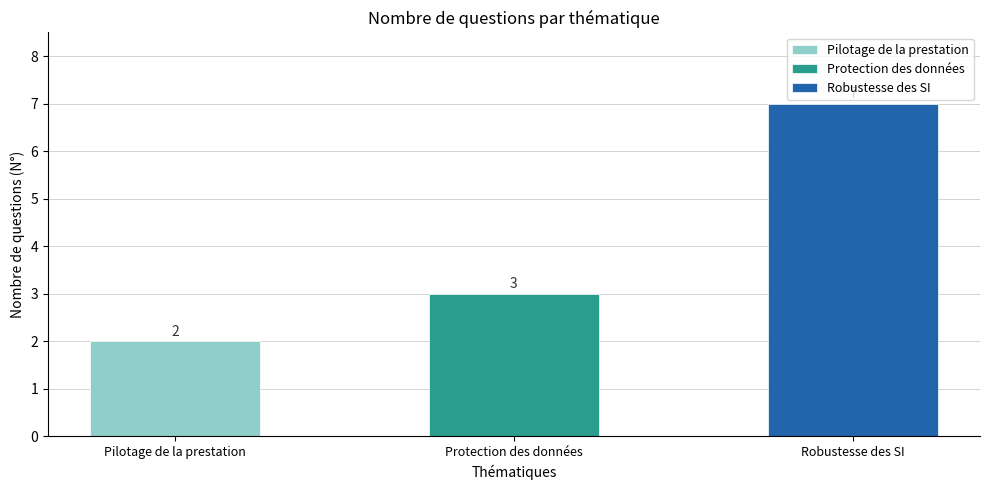

What value does the data have at Protection des données?

3